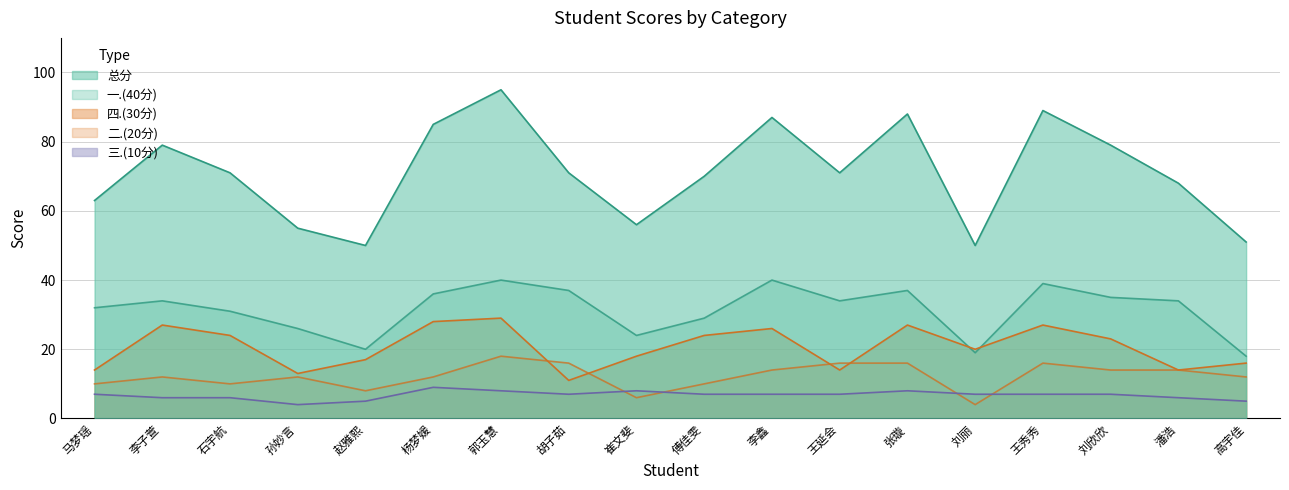

How many data points in 一.(40分) are above 34?

7